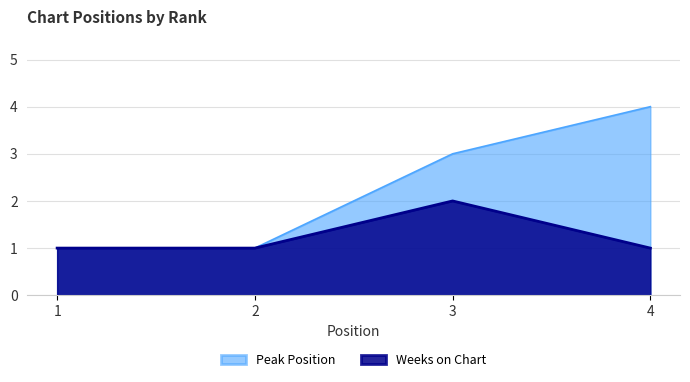

What is the difference between the Peak Position values at 4 and 1?

3